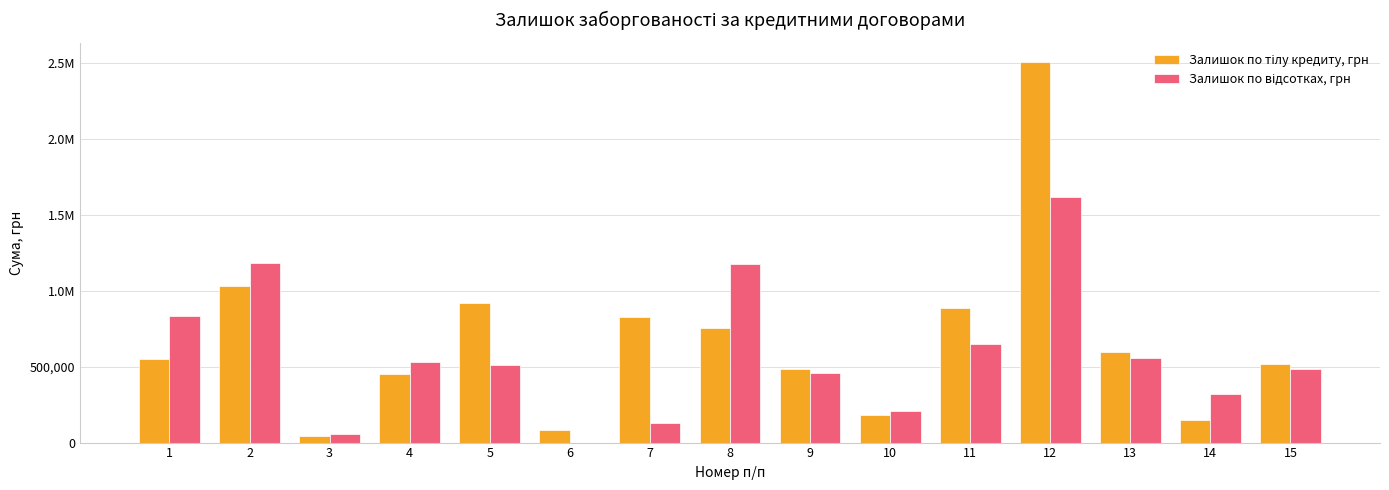

Which series has the widest spread of values?

Залишок по тілу кредиту, грн